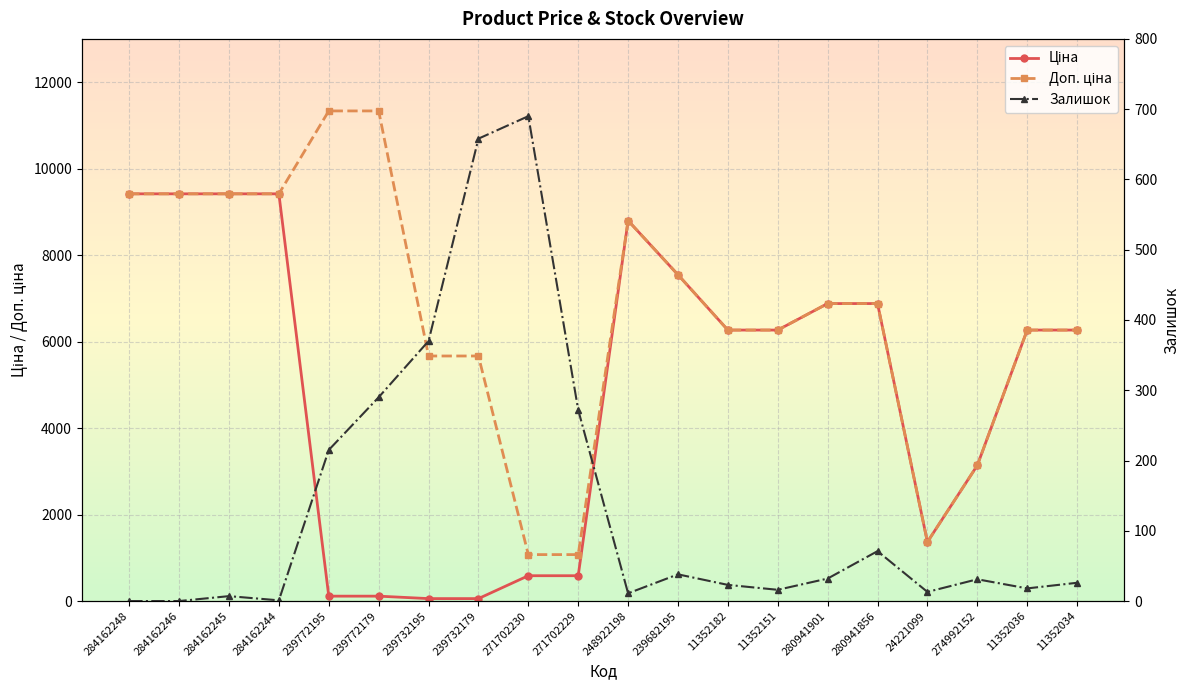

Count the number of data series in this chart.

3